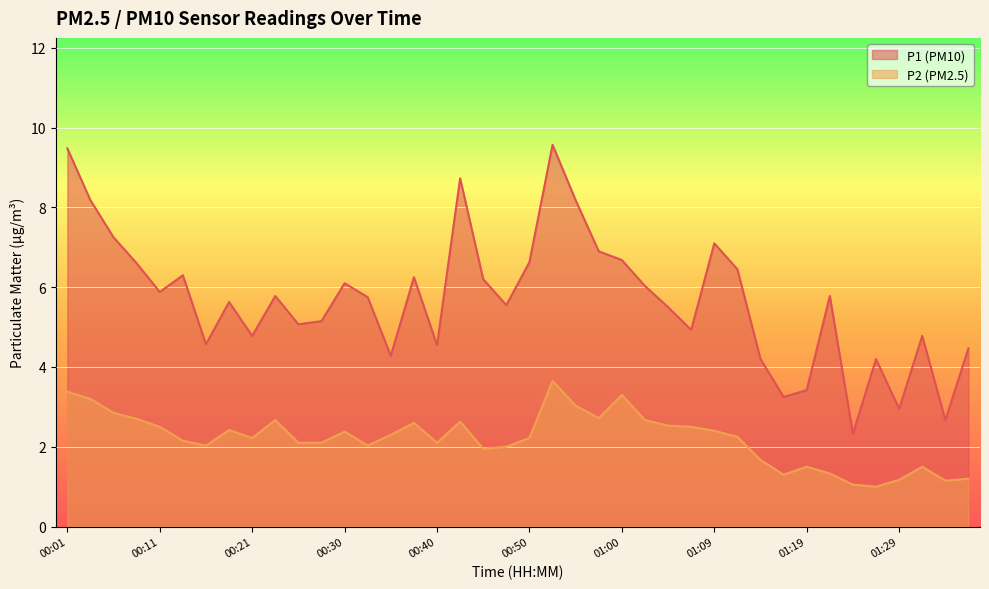

At which category does P2 reach its first local valley?

00:16